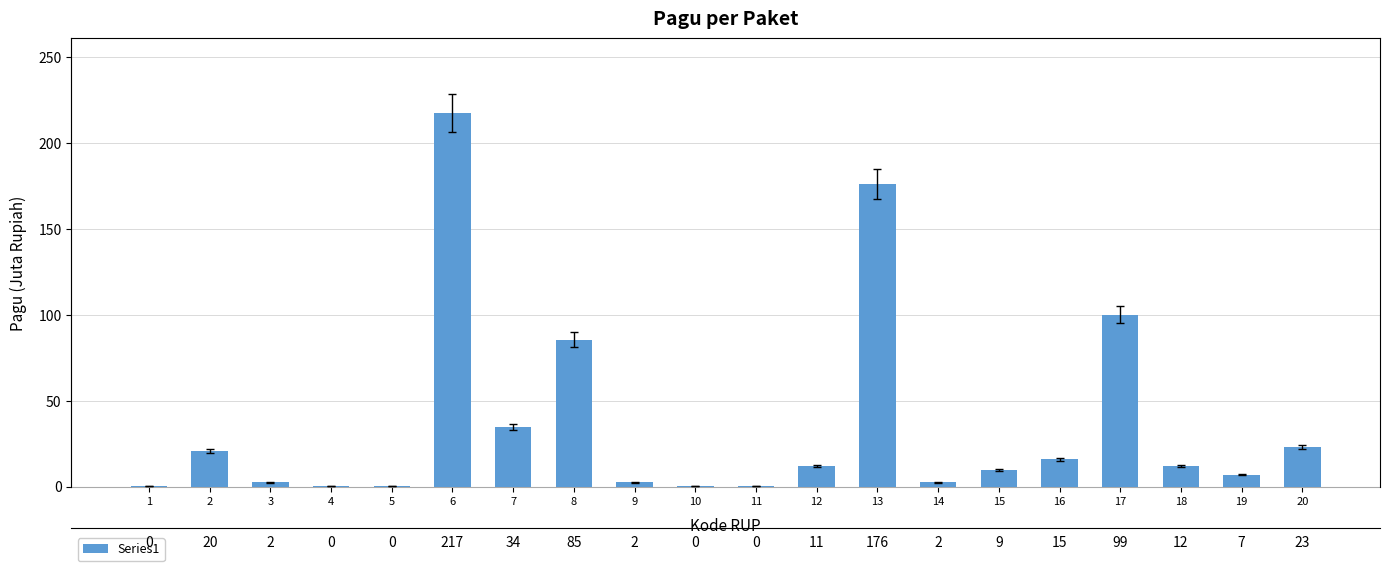

Where is the data nearest to the value 108?

17